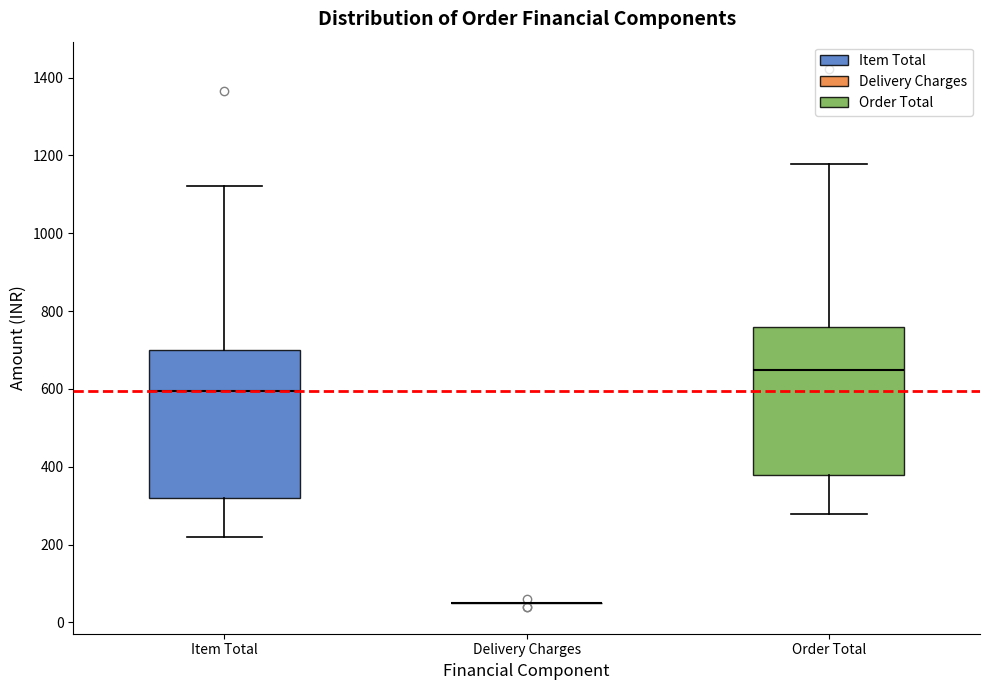

Reading left to right, transcribe this box plot: for each box, give where its median line is, the range the box spans, and where its two whiskers end, as read against the y-axis. The values are not printed on the chart, so give them approximately, as read against the axis.

Item Total: median 600, box 320 to 700, whiskers 220 to 1120
Delivery Charges: box collapsed to a line at 60, whiskers 60 to 60
Order Total: median 640, box 380 to 760, whiskers 280 to 1180